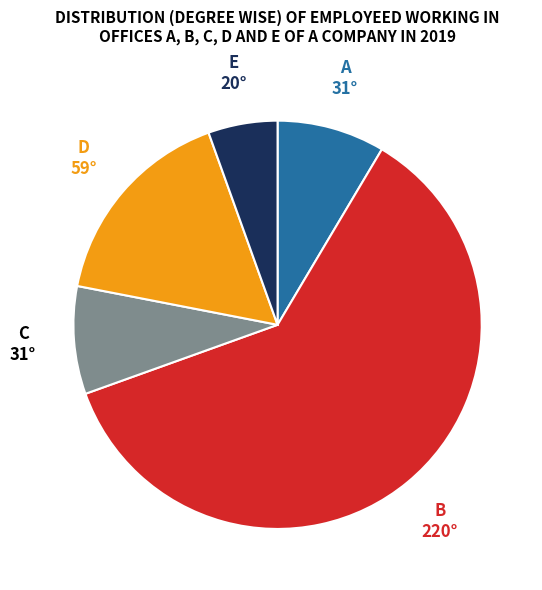

Is there any slice that represents more than half of the pie?

Yes